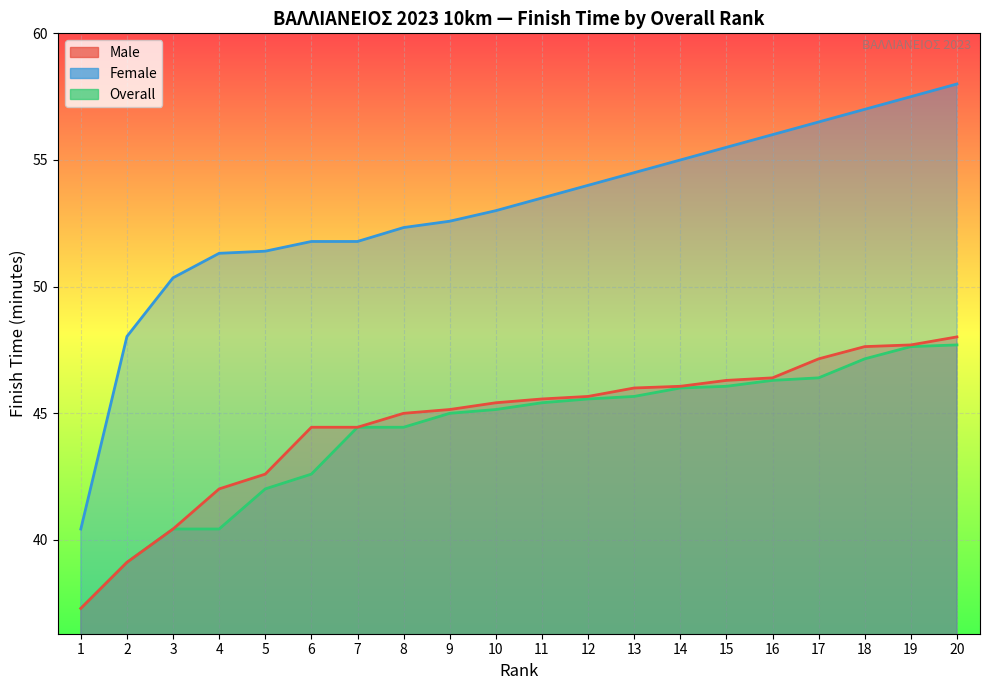

What are all the series names shown in the legend?

Male, Female, Overall